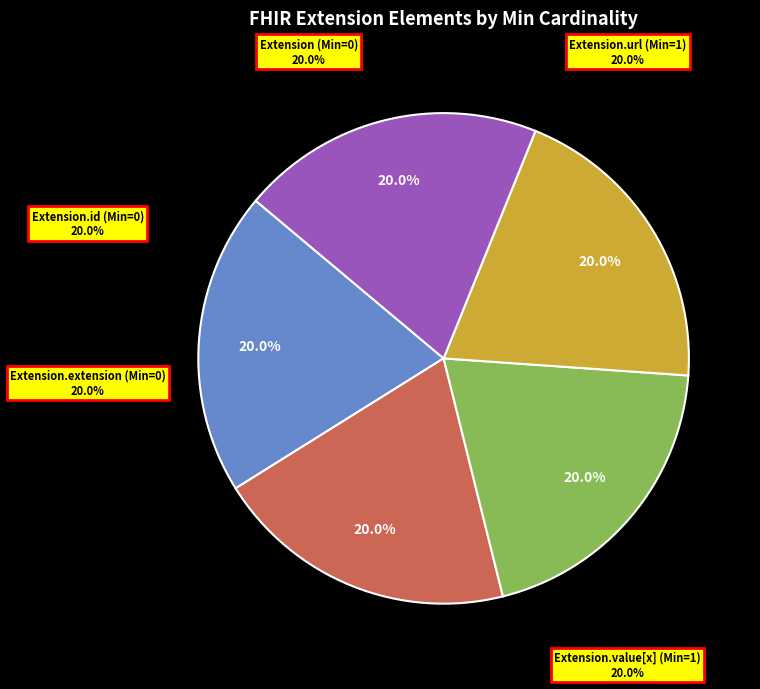

What is the largest slice in the pie chart?

Extension.url